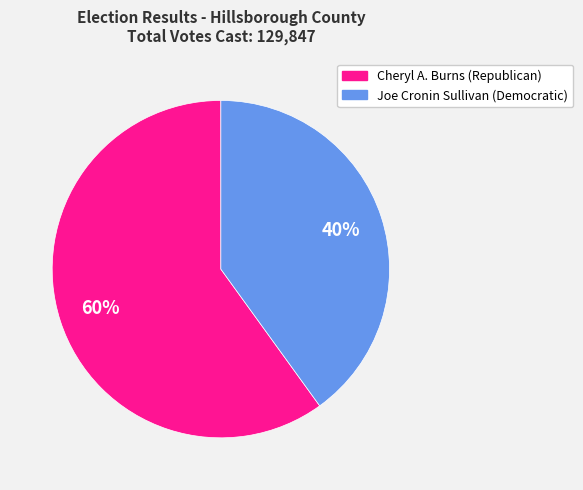

True or false: Cheryl A. Burns (Republican) accounts for 48% of the total.

False